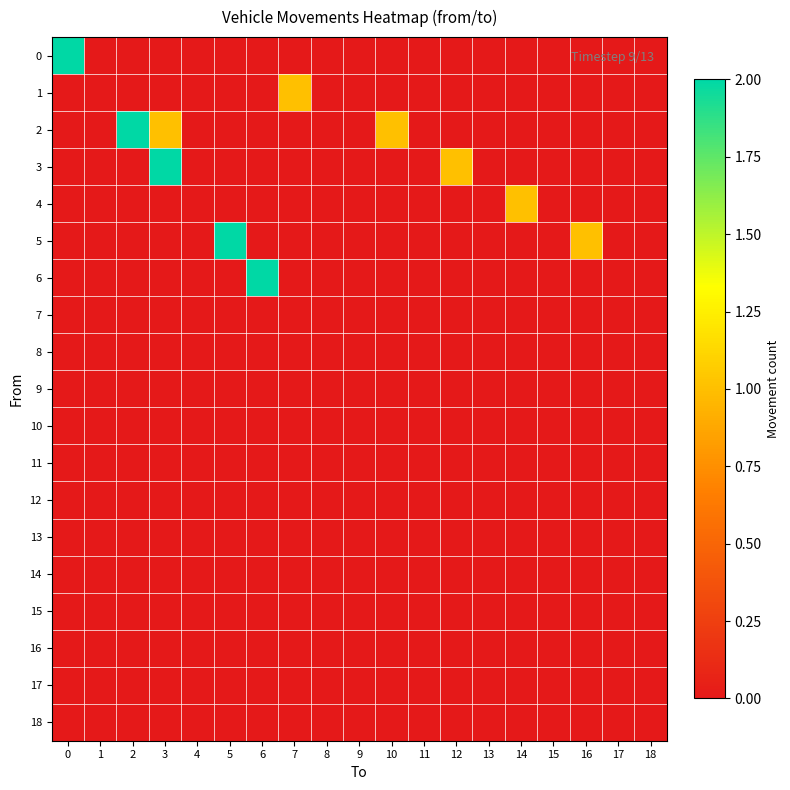

What is the difference between the highest and lowest values at 5?

2